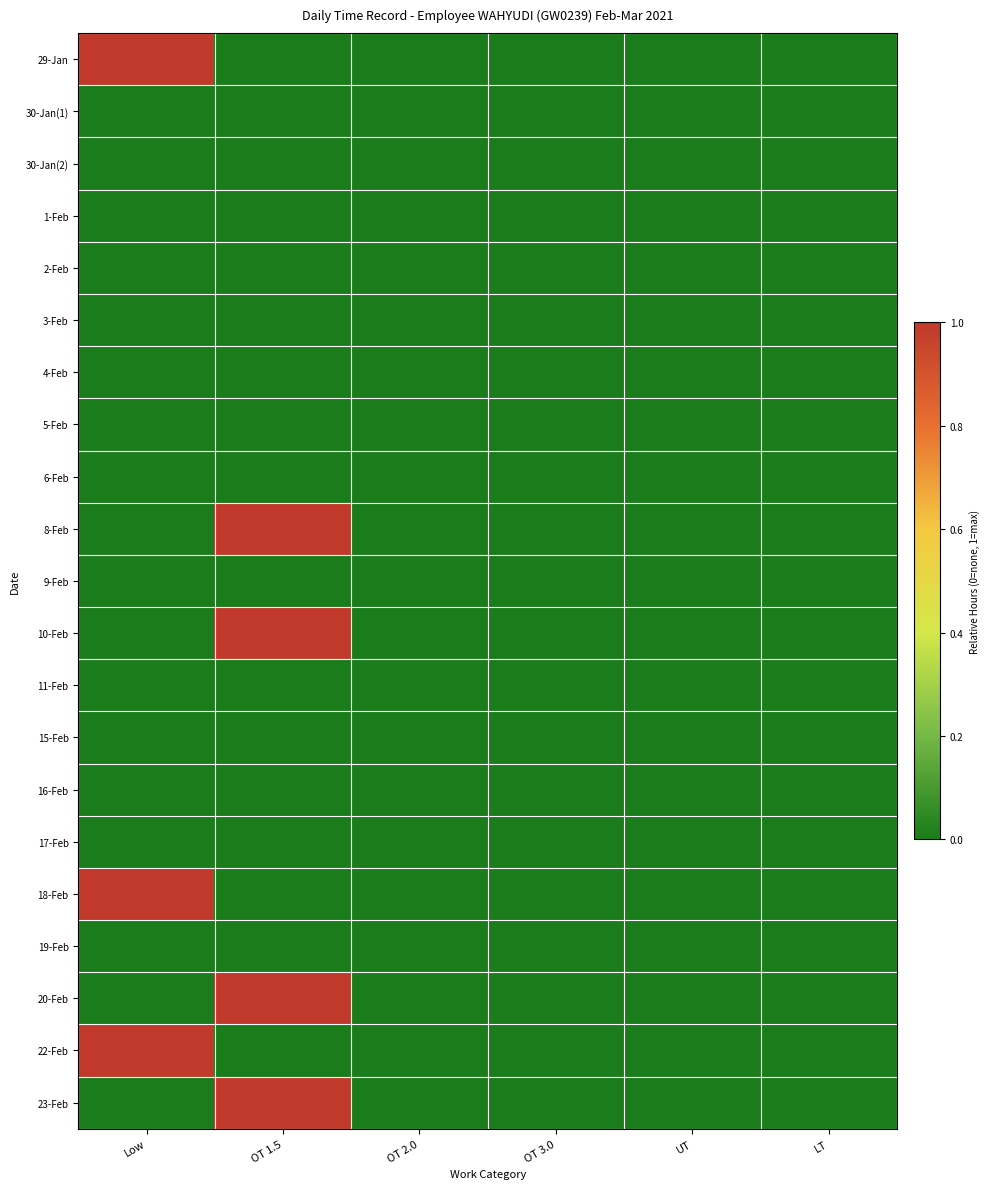

Reading left to right, extract all data points from this chart.

29-Jan: Low=1	OT 1.5=0	OT 2.0=0	OT 3.0=0	UT=0	LT=0
30-Jan(1): Low=0	OT 1.5=0	OT 2.0=0	OT 3.0=0	UT=0	LT=0
30-Jan(2): Low=0	OT 1.5=0	OT 2.0=0	OT 3.0=0	UT=0	LT=0
1-Feb: Low=0	OT 1.5=0	OT 2.0=0	OT 3.0=0	UT=0	LT=0
2-Feb: Low=0	OT 1.5=0	OT 2.0=0	OT 3.0=0	UT=0	LT=0
3-Feb: Low=0	OT 1.5=0	OT 2.0=0	OT 3.0=0	UT=0	LT=0
4-Feb: Low=0	OT 1.5=0	OT 2.0=0	OT 3.0=0	UT=0	LT=0
5-Feb: Low=0	OT 1.5=0	OT 2.0=0	OT 3.0=0	UT=0	LT=0
6-Feb: Low=0	OT 1.5=0	OT 2.0=0	OT 3.0=0	UT=0	LT=0
8-Feb: Low=0	OT 1.5=1	OT 2.0=0	OT 3.0=0	UT=0	LT=0
9-Feb: Low=0	OT 1.5=0	OT 2.0=0	OT 3.0=0	UT=0	LT=0
10-Feb: Low=0	OT 1.5=1	OT 2.0=0	OT 3.0=0	UT=0	LT=0
11-Feb: Low=0	OT 1.5=0	OT 2.0=0	OT 3.0=0	UT=0	LT=0
15-Feb: Low=0	OT 1.5=0	OT 2.0=0	OT 3.0=0	UT=0	LT=0
16-Feb: Low=0	OT 1.5=0	OT 2.0=0	OT 3.0=0	UT=0	LT=0
17-Feb: Low=0	OT 1.5=0	OT 2.0=0	OT 3.0=0	UT=0	LT=0
18-Feb: Low=1	OT 1.5=0	OT 2.0=0	OT 3.0=0	UT=0	LT=0
19-Feb: Low=0	OT 1.5=0	OT 2.0=0	OT 3.0=0	UT=0	LT=0
20-Feb: Low=0	OT 1.5=1	OT 2.0=0	OT 3.0=0	UT=0	LT=0
22-Feb: Low=1	OT 1.5=0	OT 2.0=0	OT 3.0=0	UT=0	LT=0
23-Feb: Low=0	OT 1.5=1	OT 2.0=0	OT 3.0=0	UT=0	LT=0